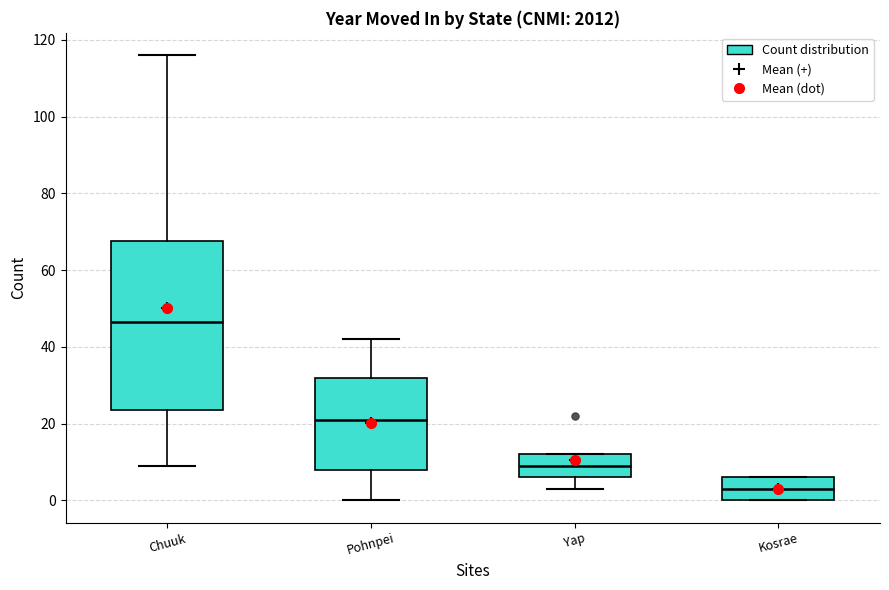

Which box is the tallest, from its lower edge to its upper edge?

Chuuk